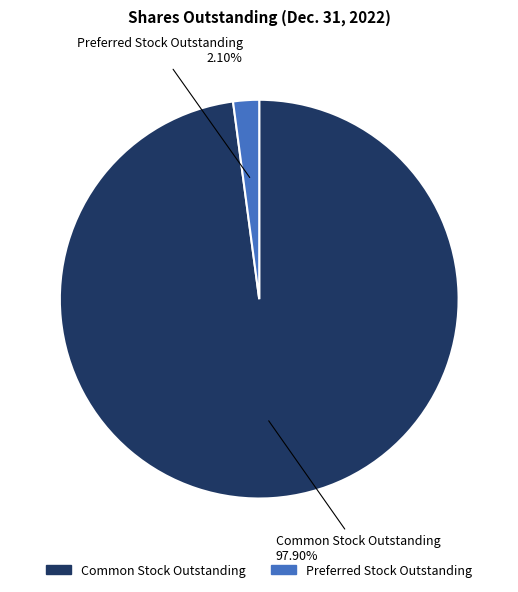

To the nearest percent, what is the difference between the Preferred Stock Outstanding and Common Stock Outstanding slice percentages?

96%